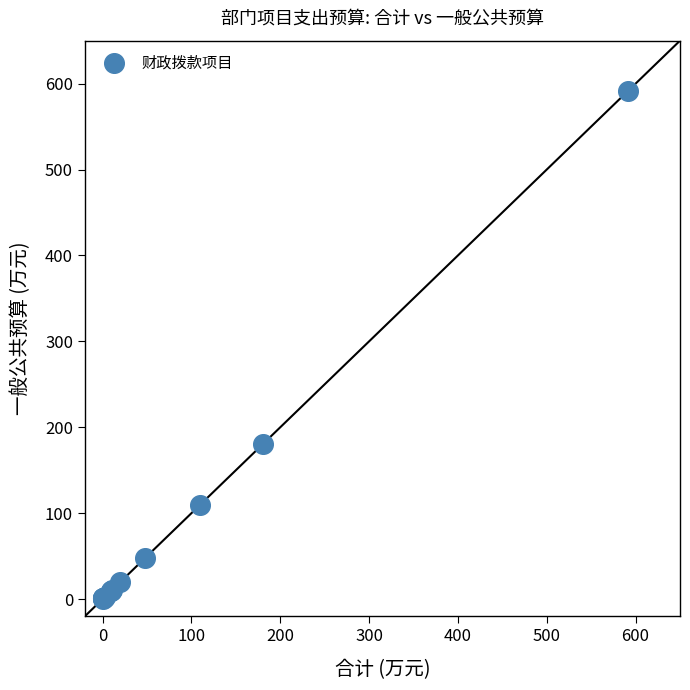

What Y value in the scatter plot is closest to 296?

180.8